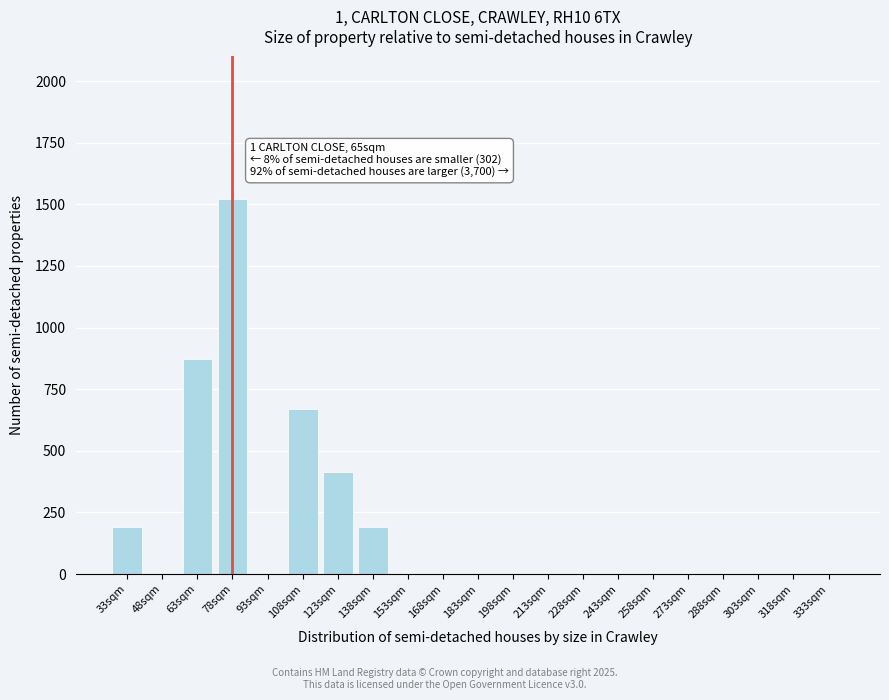

Reading left to right, transcribe all the data shown in this chart.

33sqm=191	48sqm=0	63sqm=872	78sqm=1523	93sqm=0	108sqm=668	123sqm=414	138sqm=191	153sqm=0	168sqm=0	183sqm=0	198sqm=0	213sqm=0	228sqm=0	243sqm=0	258sqm=0	273sqm=0	288sqm=0	303sqm=0	318sqm=0	333sqm=0